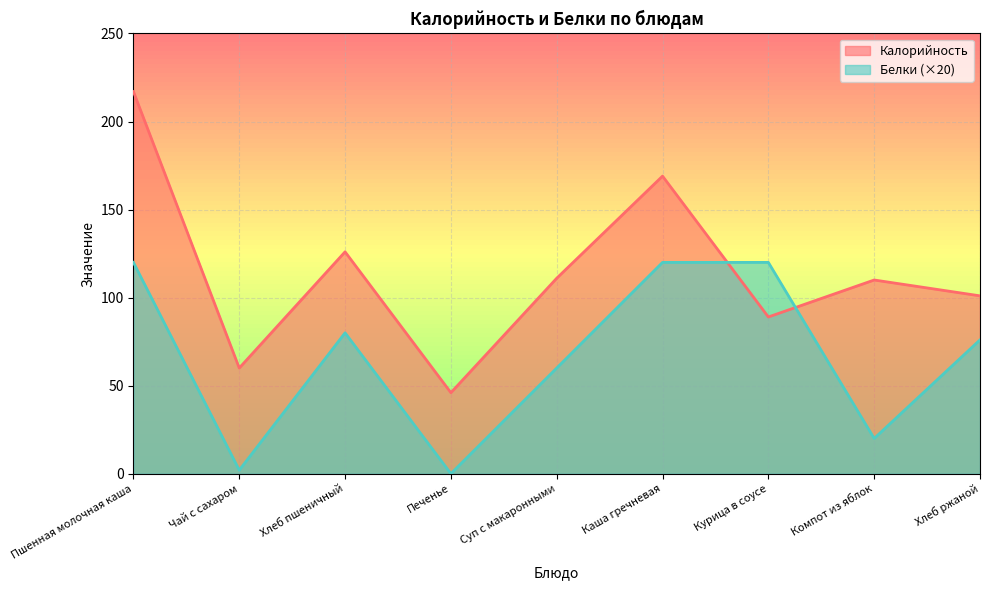

How many interior local peaks does the Калорийность series have?

3